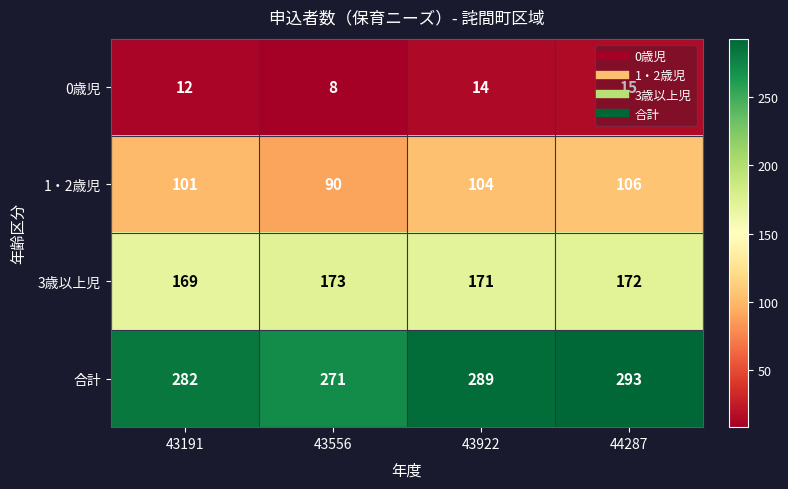

Is it true that 1・2歳児 equals 147 at 43556?

False